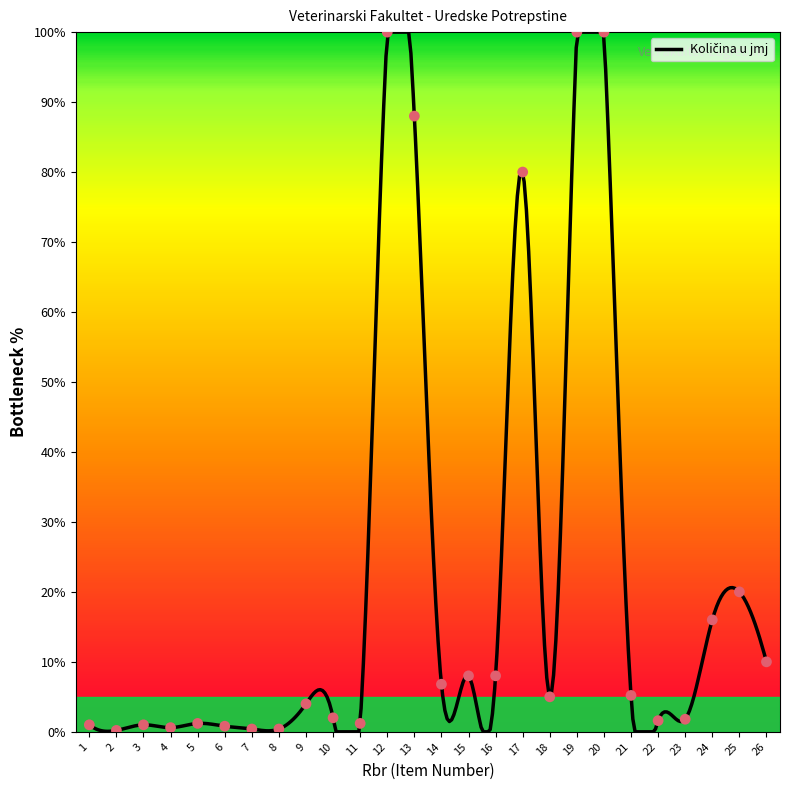

Approximately how many times larger is the value at 20 compared to 3?

100.0